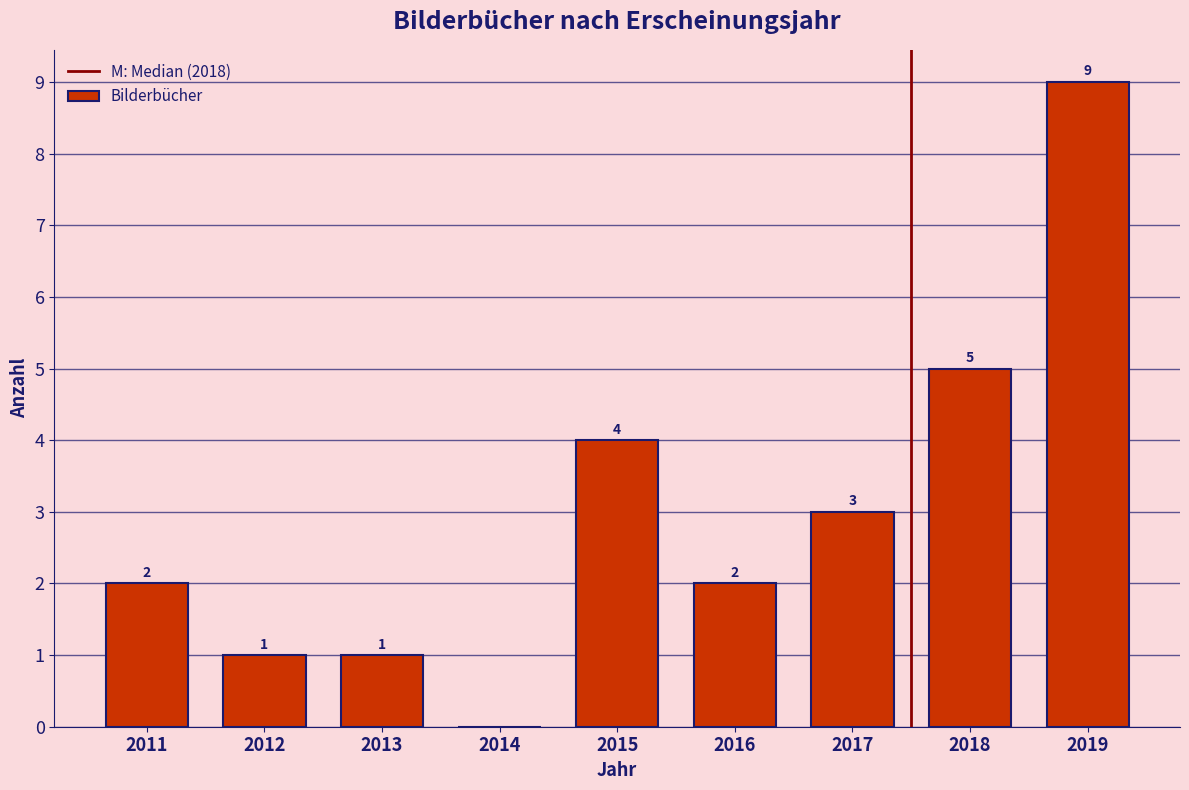

Reading left to right, what are all the values shown in this chart?

2011=2	2012=1	2013=1	2014=0	2015=4	2016=2	2017=3	2018=5	2019=9